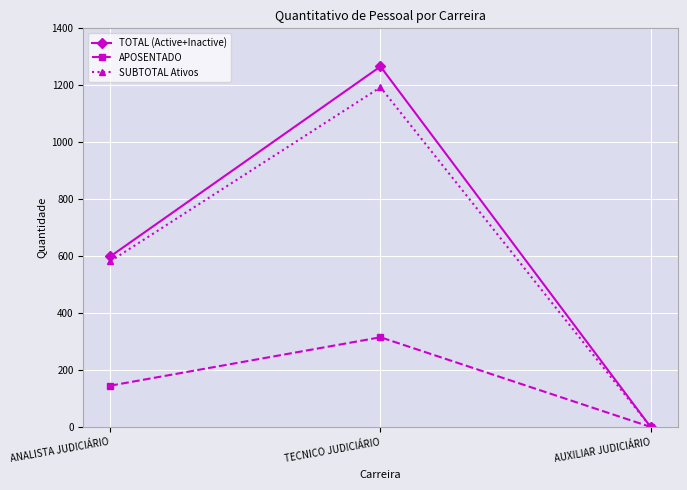

List the labels in order of APOSENTADO value, smallest first.

AUXILIAR JUDICIÁRIO, ANALISTA JUDICIÁRIO, TECNICO JUDICIÁRIO